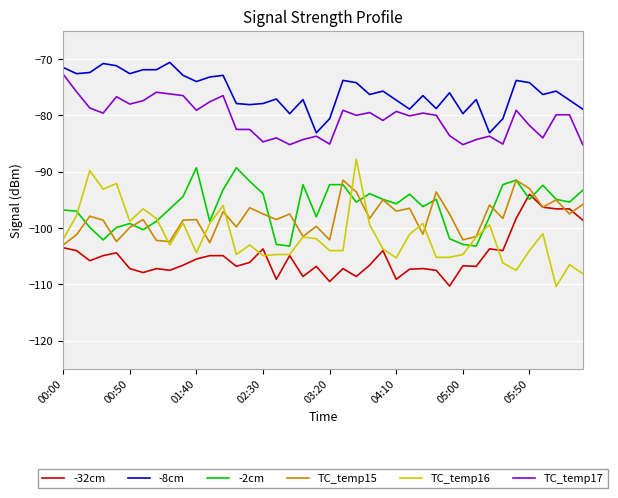

Count the number of categories in the chart.

40